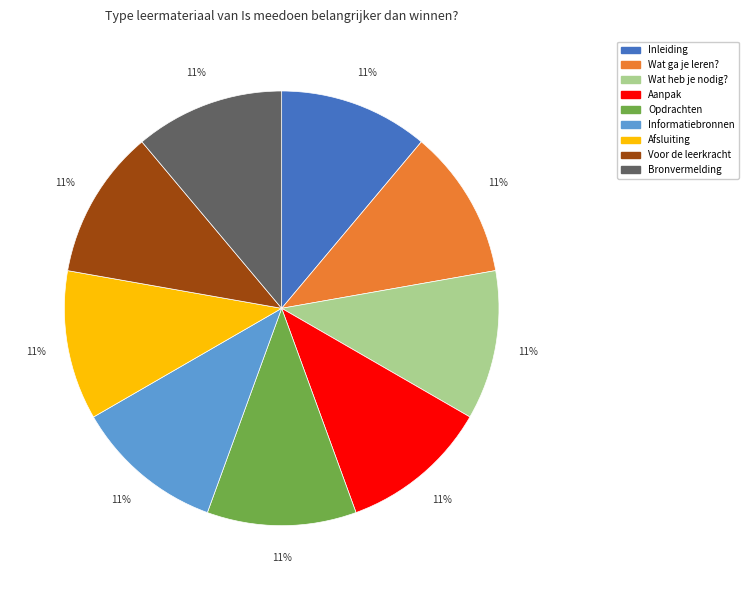

True or false: Opdrachten accounts for 11% of the total.

True